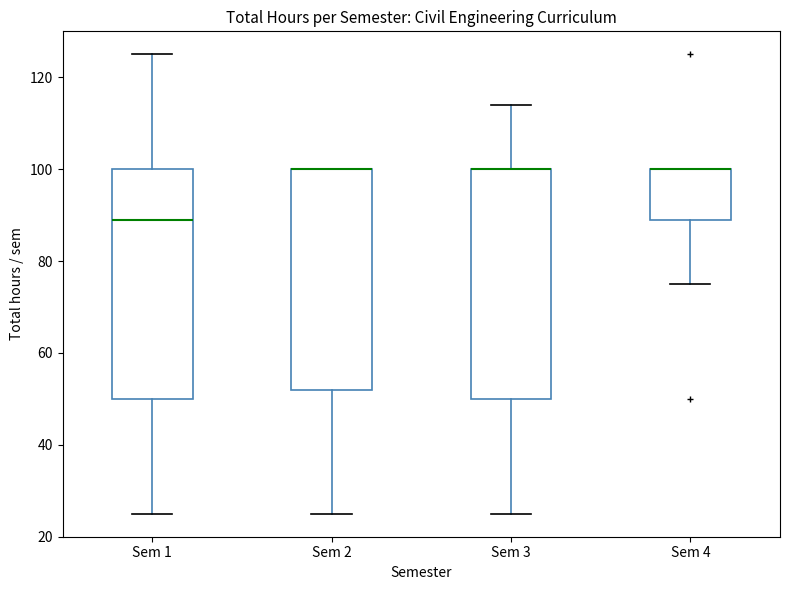

Reading left to right, read every box against the y-axis: the position of its median line, the range the box covers, and the ends of its whiskers. The values are not printed on the chart, so give them approximately, as read against the axis.

Sem 1: median 90, box 50 to 100, whiskers 26 to 126
Sem 2: median 100 (drawn on the box's upper edge), box 52 to 100, whiskers 26 to 100
Sem 3: median 100 (drawn on the box's upper edge), box 50 to 100, whiskers 26 to 114
Sem 4: median 100 (drawn on the box's upper edge), box 90 to 100, whiskers 76 to 100